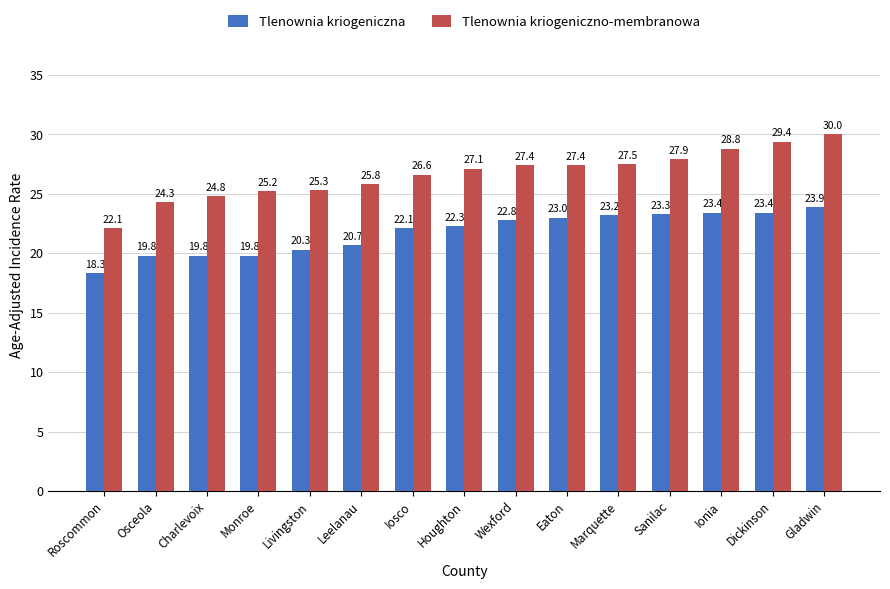

At Wexford, list the series in order from smallest to largest.

Tlenownia kriogeniczna, Tlenownia kriogeniczno-membranowa